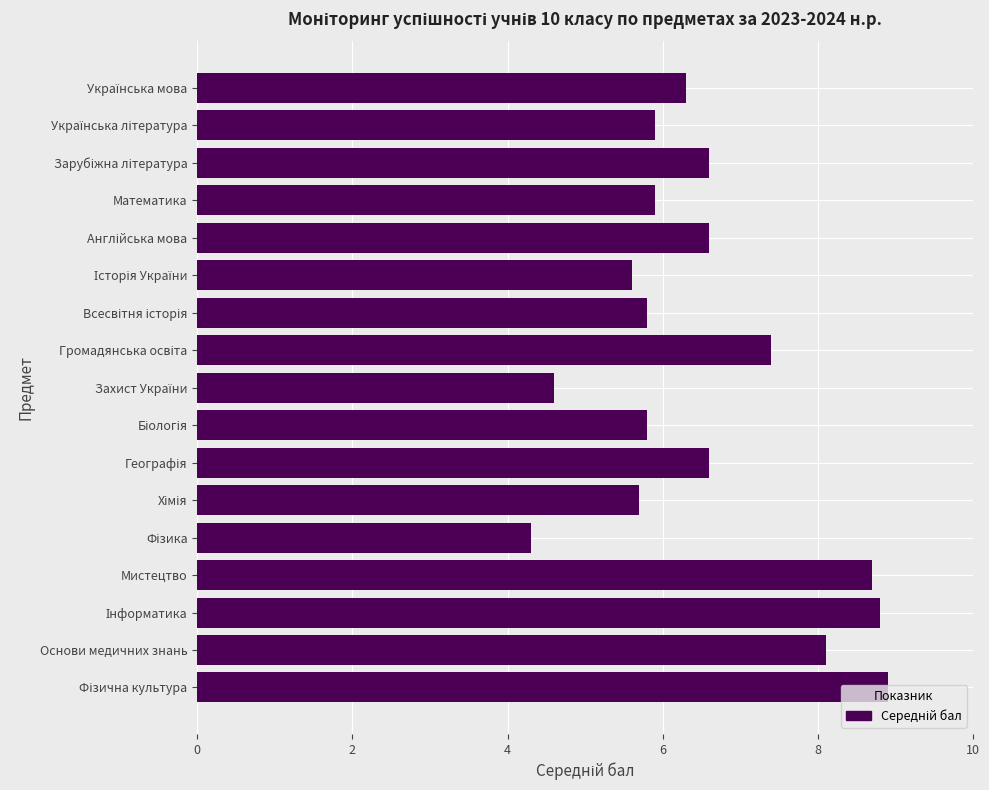

What is the minimum value shown in the chart?

4.3